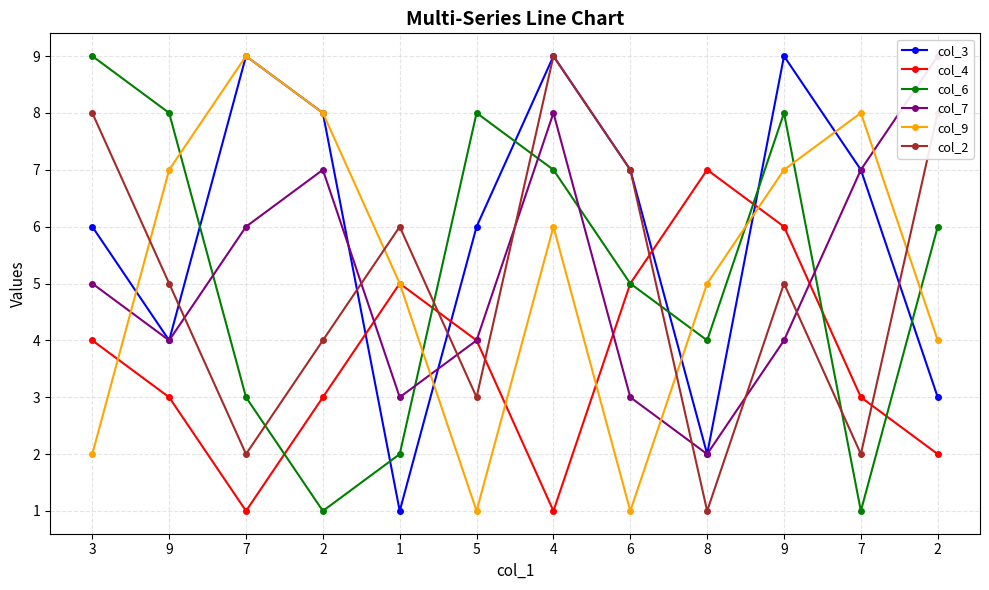

How many data points in col_2 are above 5?

5